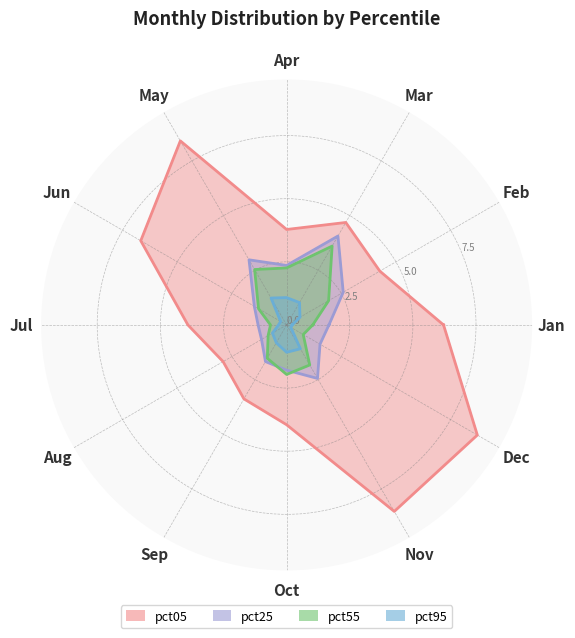

What is the sum of all pct05 values?

65.4